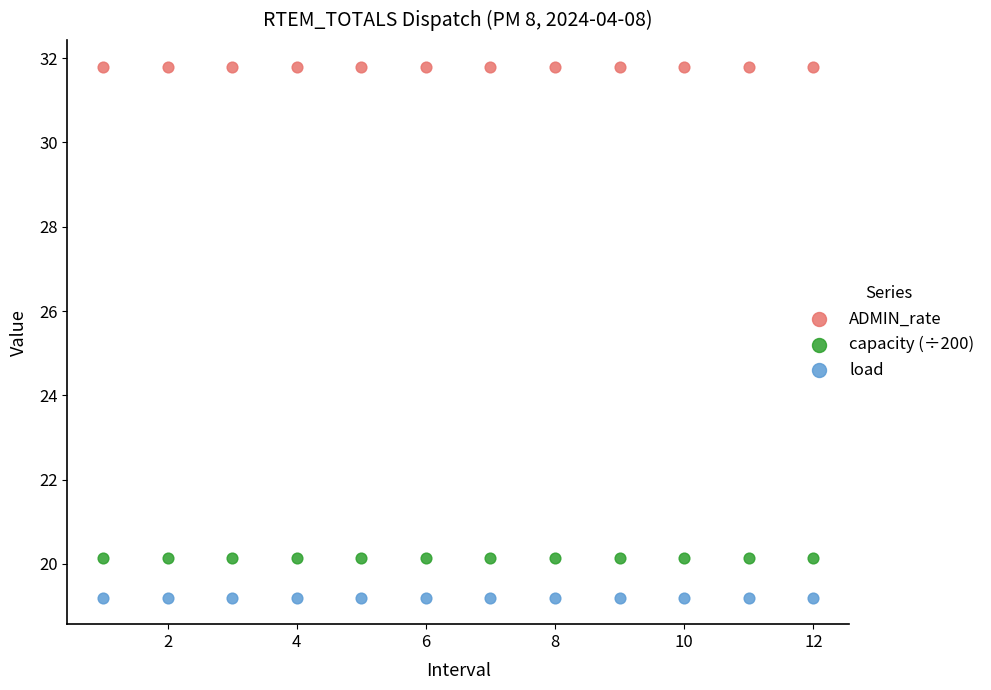

Which series contains the highest Y value?

ADMIN_rate